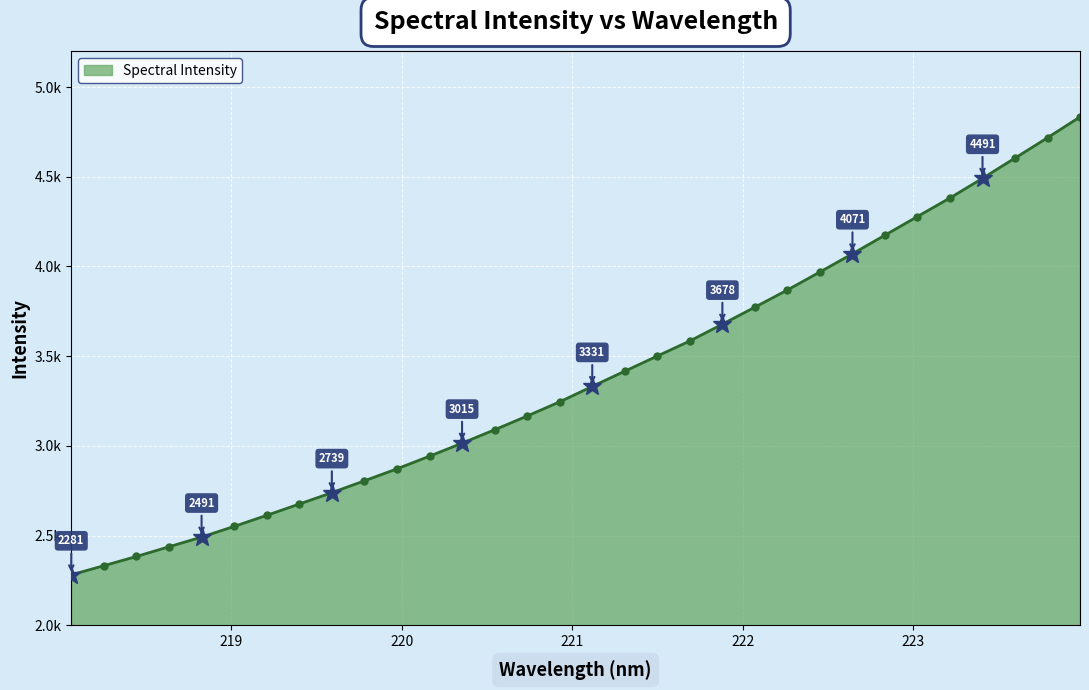

What is the sum of all values?

108312.2